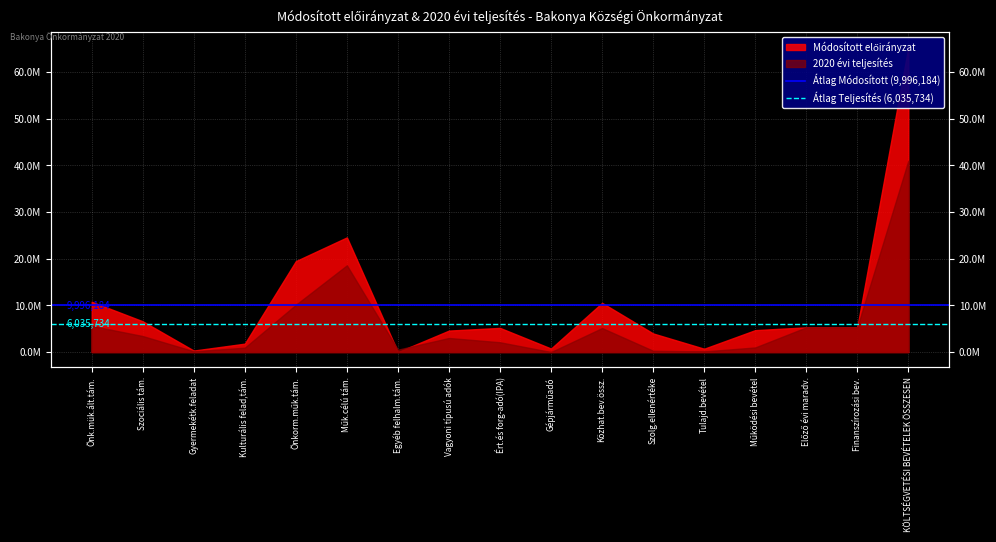

At which label does Átlag Teljesítés (6,035,734) reach its peak?

Önk.mük.ált.tám.